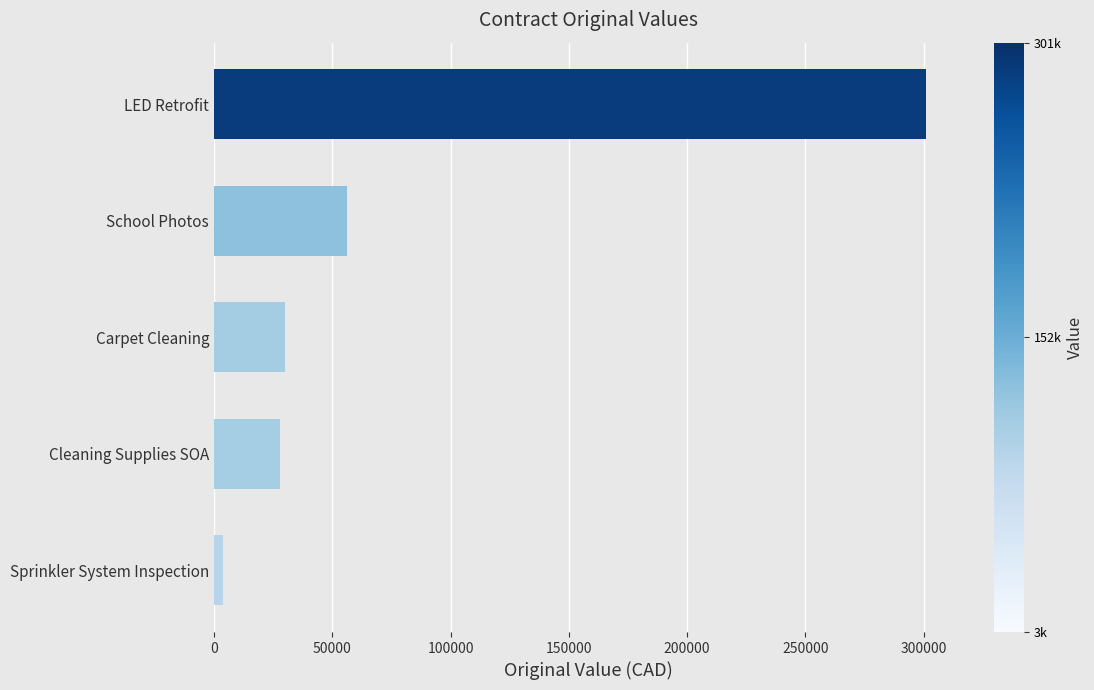

Between Carpet Cleaning and LED Retrofit, which is larger?

LED Retrofit